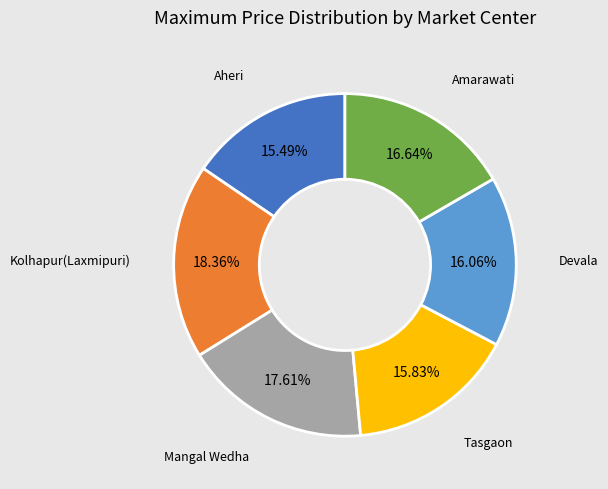

Is there a majority slice in this chart?

No